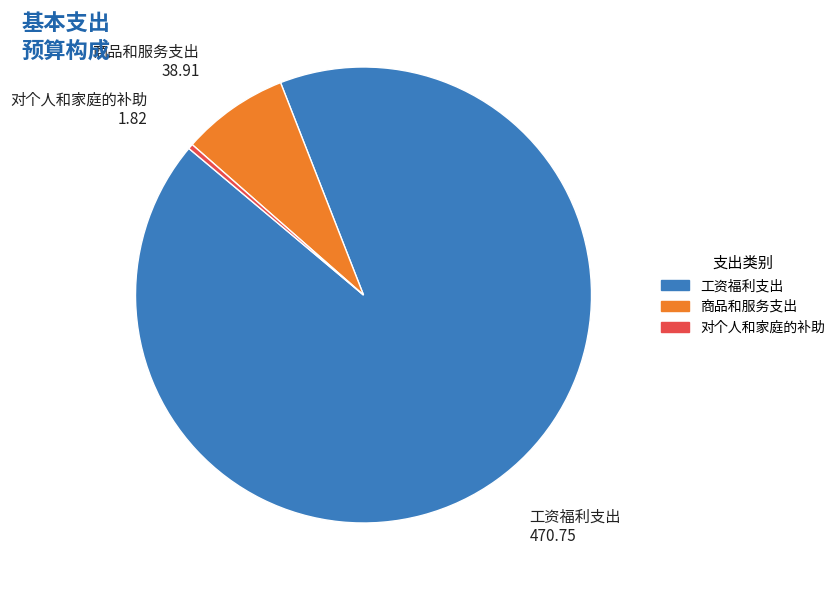

Do 商品和服务支出 and 工资福利支出 together represent more than half of the pie?

Yes